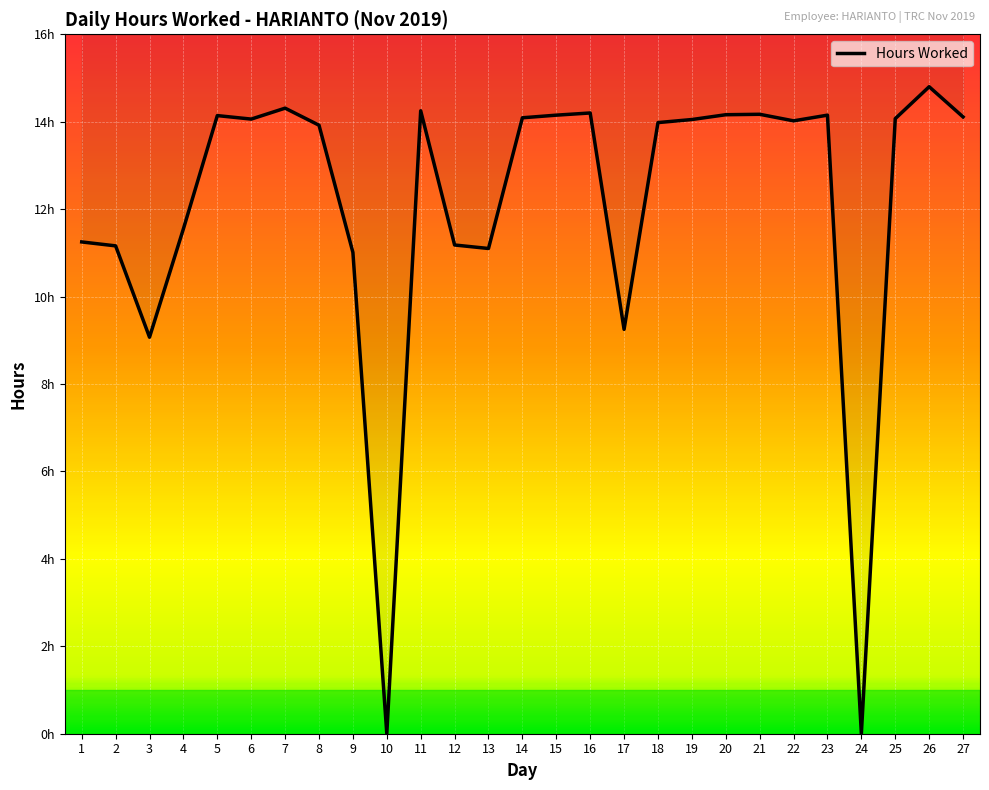

Which label corresponds to the smallest value in the chart?

10